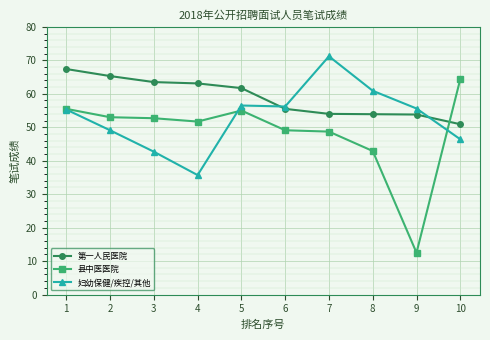

At 7, list the series in order from smallest to largest.

县中医医院, 第一人民医院, 妇幼保健/疾控/其他